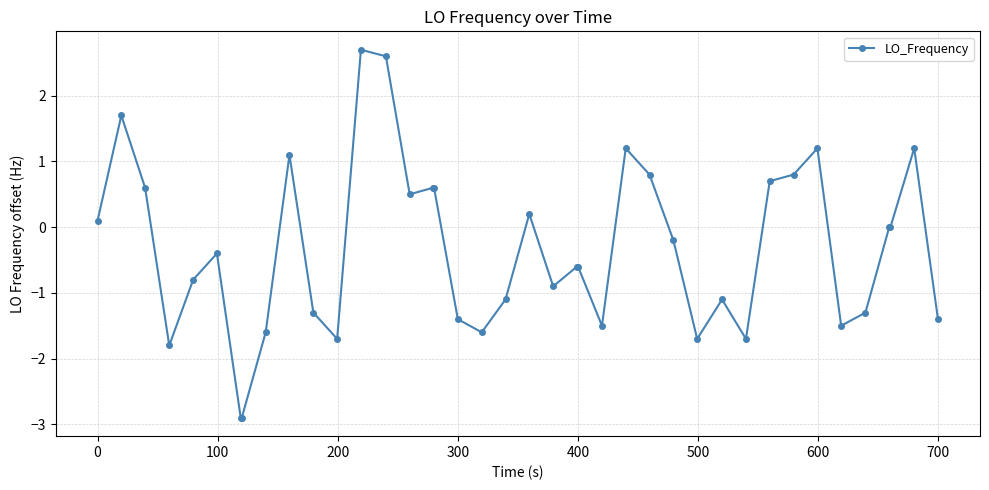

True or false: the data has more than 1 interior local peaks.

True